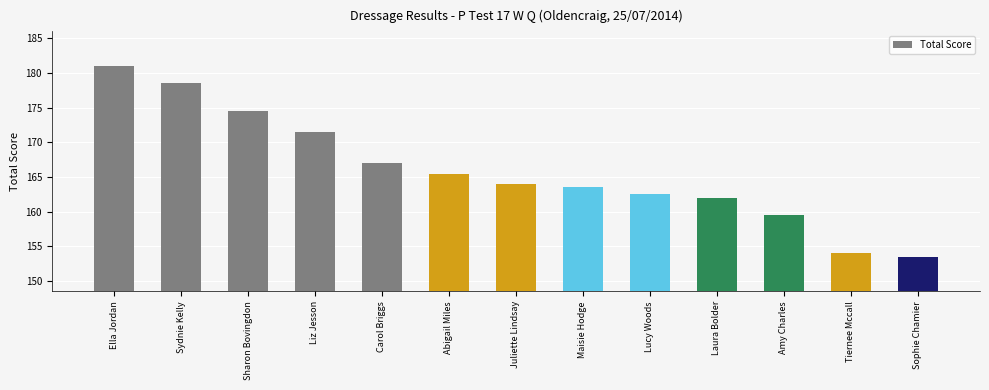

List the labels in order of value, largest first.

Ella Jordan, Sydnie Kelly, Sharon Bovingdon, Liz Jesson, Carol Briggs, Abigail Miles, Juliette Lindsay, Maisie Hodge, Lucy Woods, Laura Bolder, Amy Charles, Tiernee Mccall, Sophie Chamier